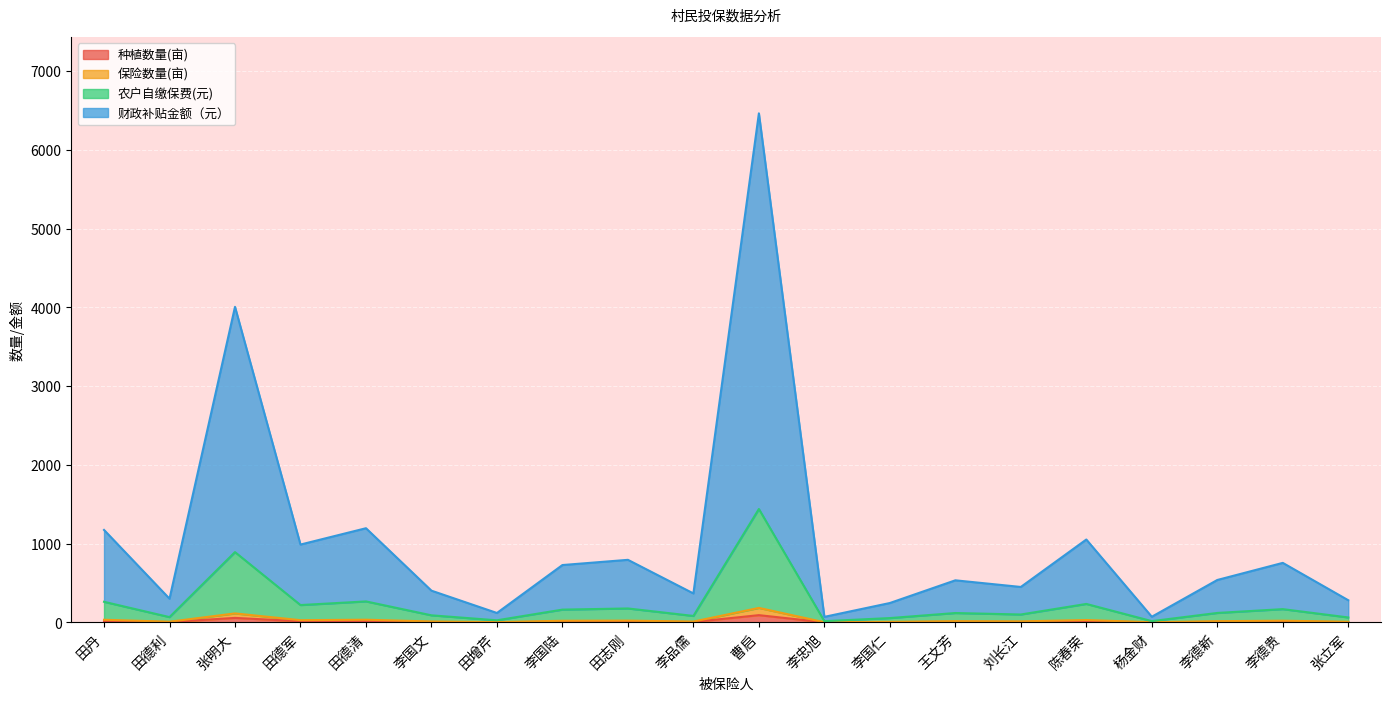

True or false: 种植数量(亩) has more than 0 interior local peaks.

True